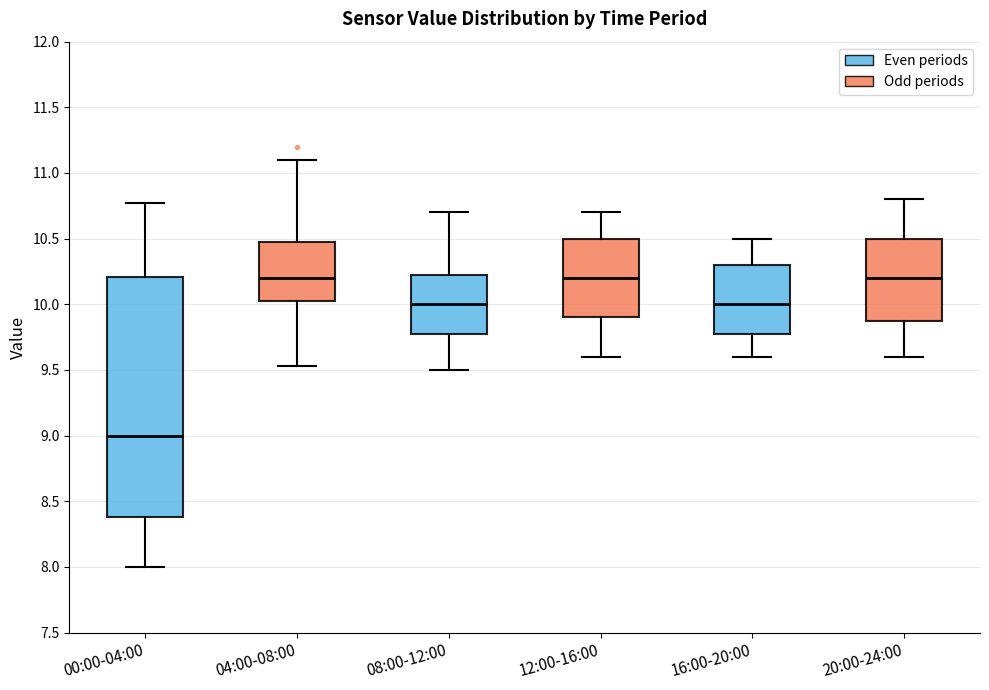

Reading left to right, read every box against the y-axis: the position of its median line, the range the box covers, and the ends of its whiskers. The values are not printed on the chart, so give them approximately, as read against the axis.

00:00-04:00: median 9.00, box 8.40 to 10.20, whiskers 8.00 to 10.75
04:00-08:00: median 10.20, box 10.05 to 10.50, whiskers 9.55 to 11.10
08:00-12:00: median 10.00, box 9.80 to 10.25, whiskers 9.50 to 10.70
12:00-16:00: median 10.20, box 9.90 to 10.50, whiskers 9.60 to 10.70
16:00-20:00: median 10.00, box 9.80 to 10.30, whiskers 9.60 to 10.50
20:00-24:00: median 10.20, box 9.90 to 10.50, whiskers 9.60 to 10.80